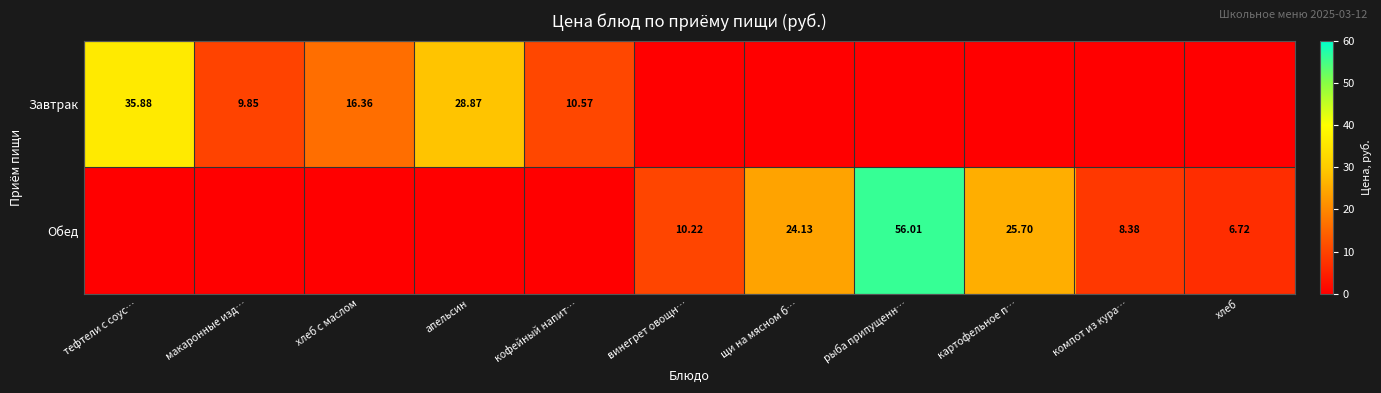

How many data points in Завтрак are above 0?

5